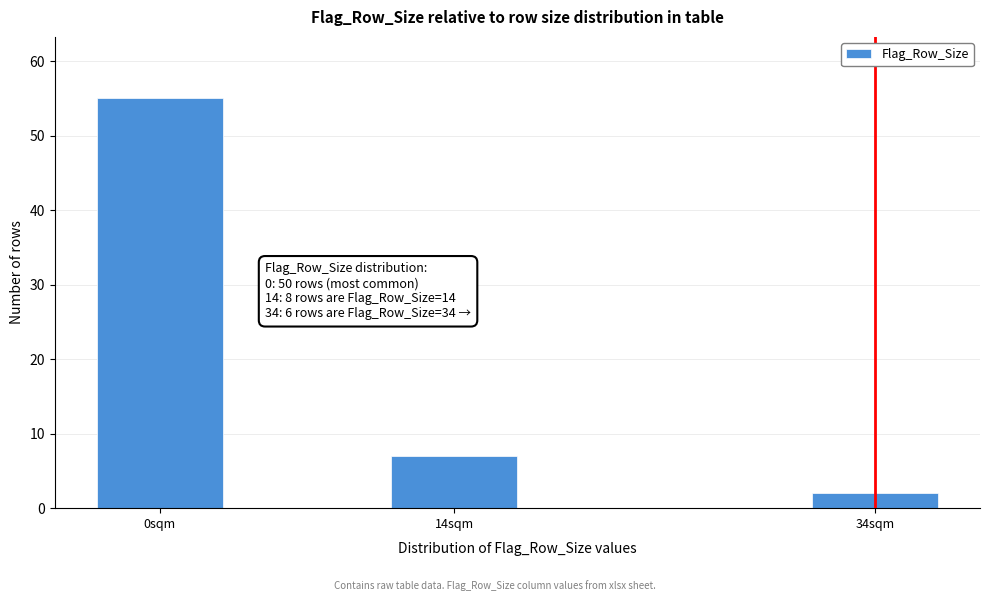

Reading left to right, extract all data points from this chart.

55	7	2